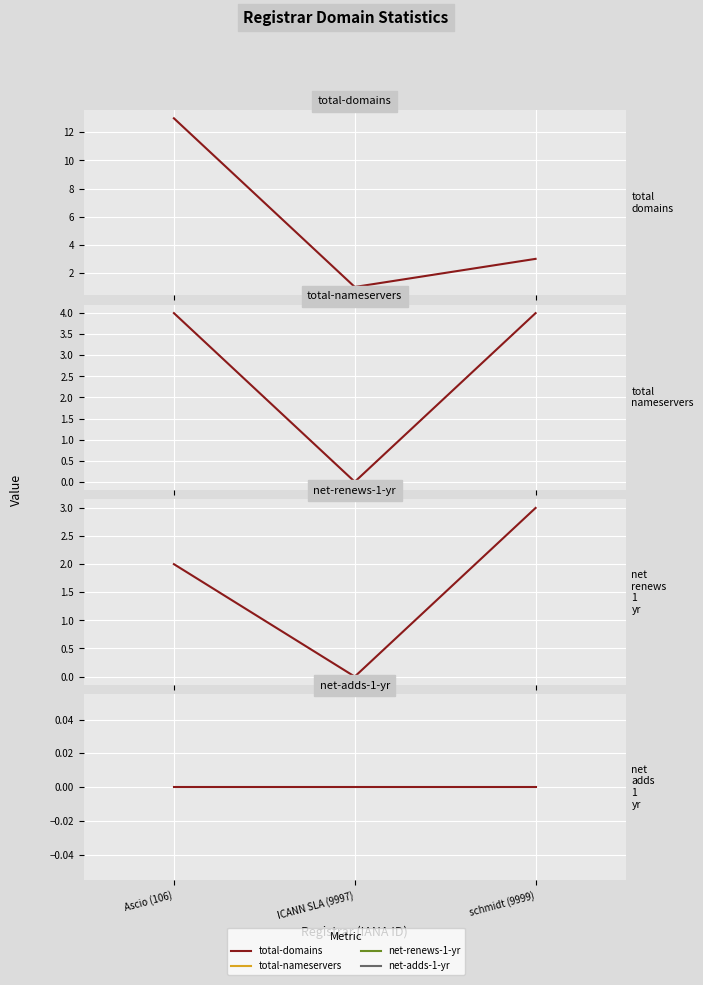

What is the label of the 2nd point from the left?

ICANN SLA (9997)